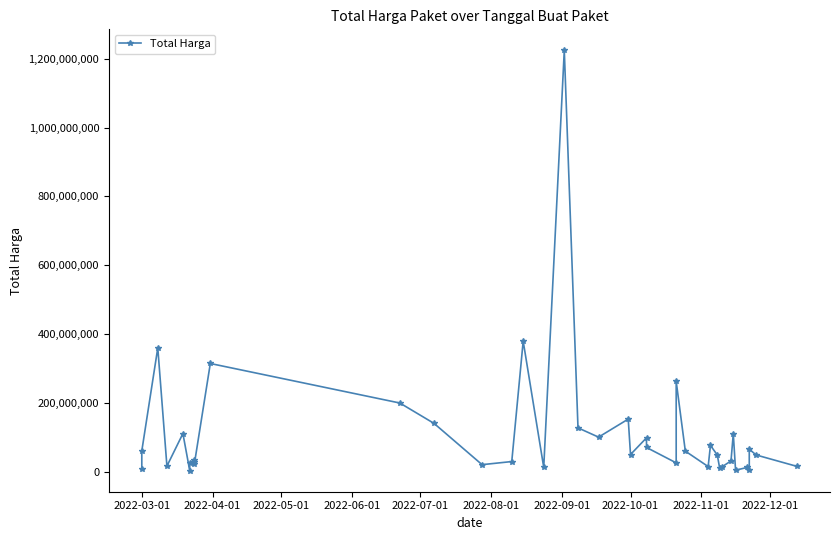

How many interior local valleys (lower than both neighbors) does the data have?

12